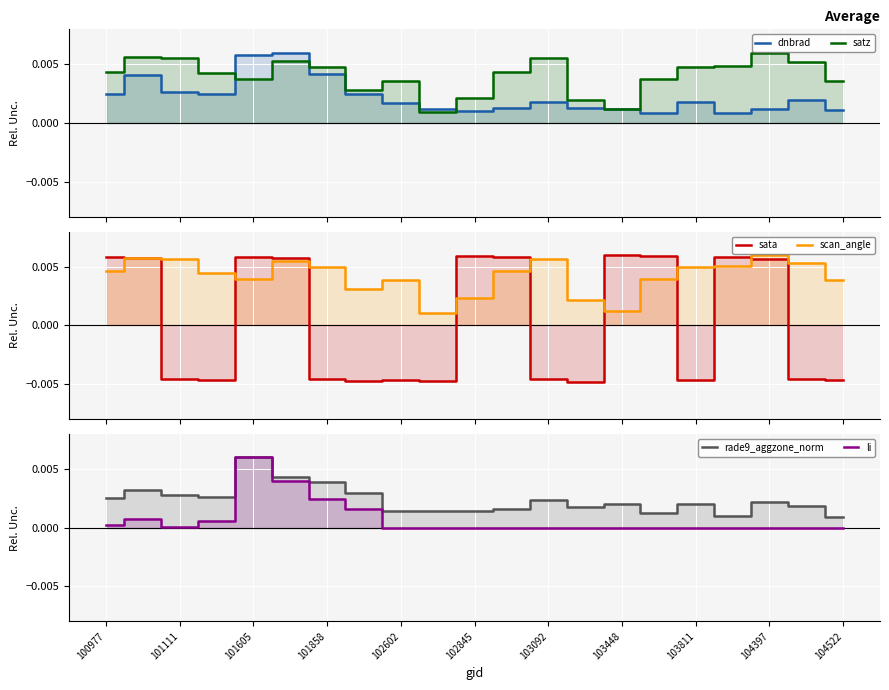

Is the value of li at 102602 greater than the value of rade9_aggzone_norm at 101605?

No